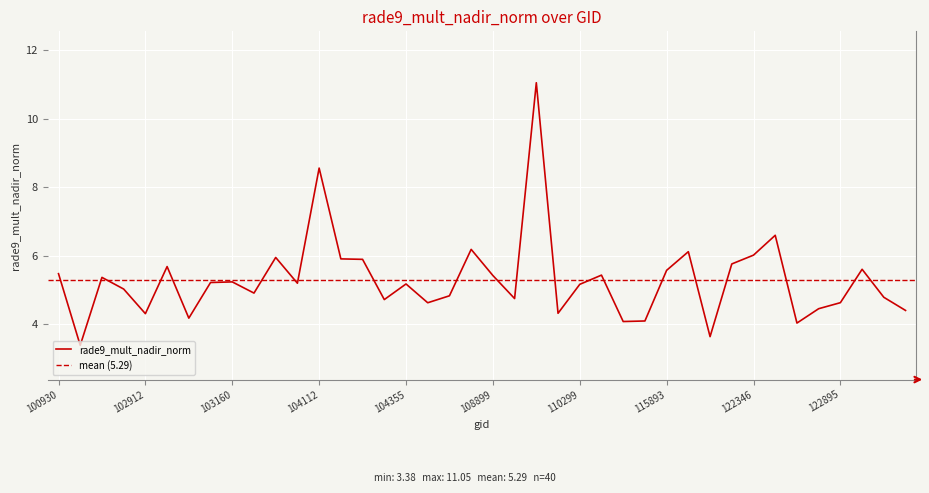

What is the lowest value of the rade9_mult_nadir_norm series?

3.4